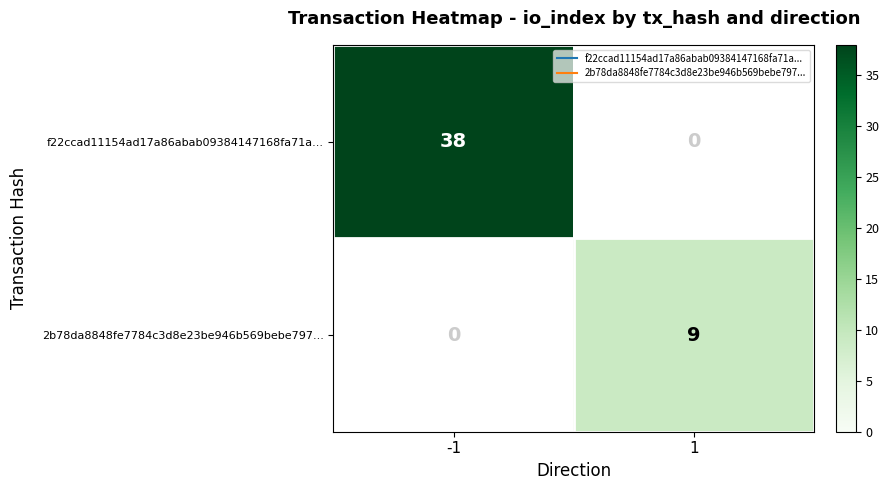

What is the difference between the highest and lowest values at 1?

9